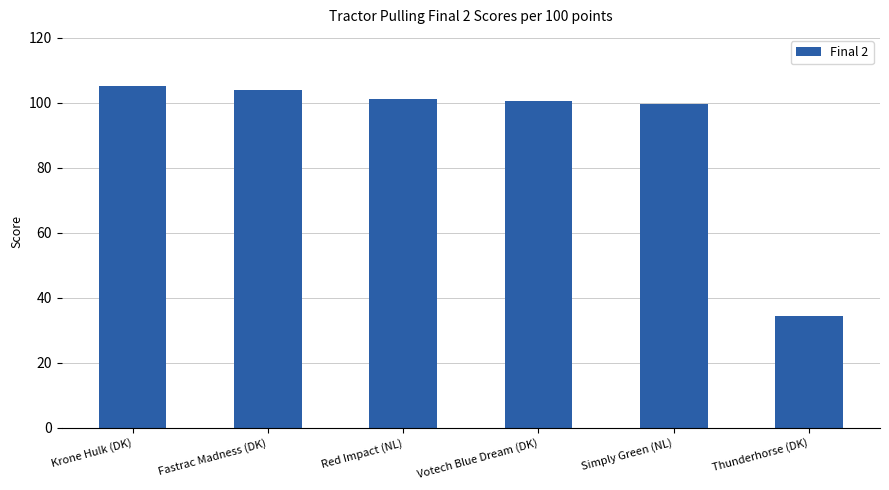

What is the sum of the values at Votech Blue Dream (DK) and Simply Green (NL)?

200.1